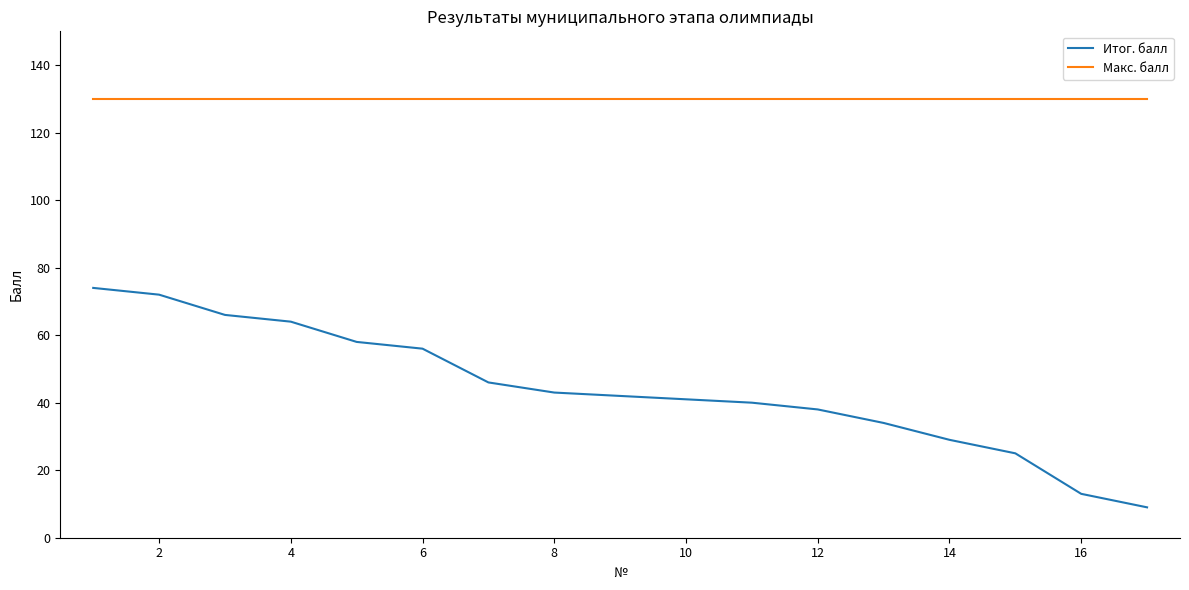

Which series has the widest spread of values?

Итог. балл